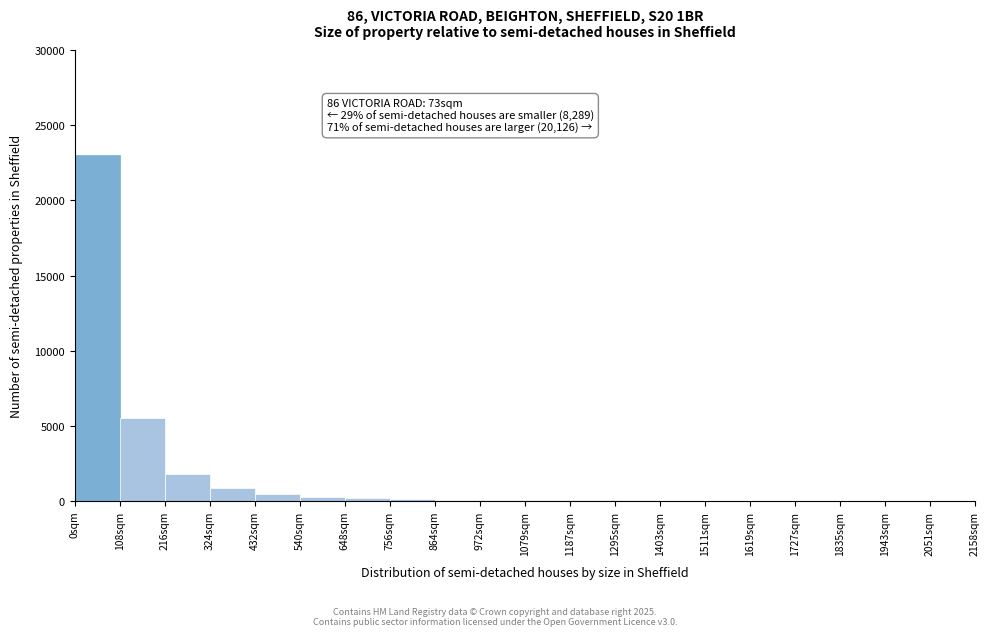

Over which range of the x-axis is the bar tallest?

0 to 108